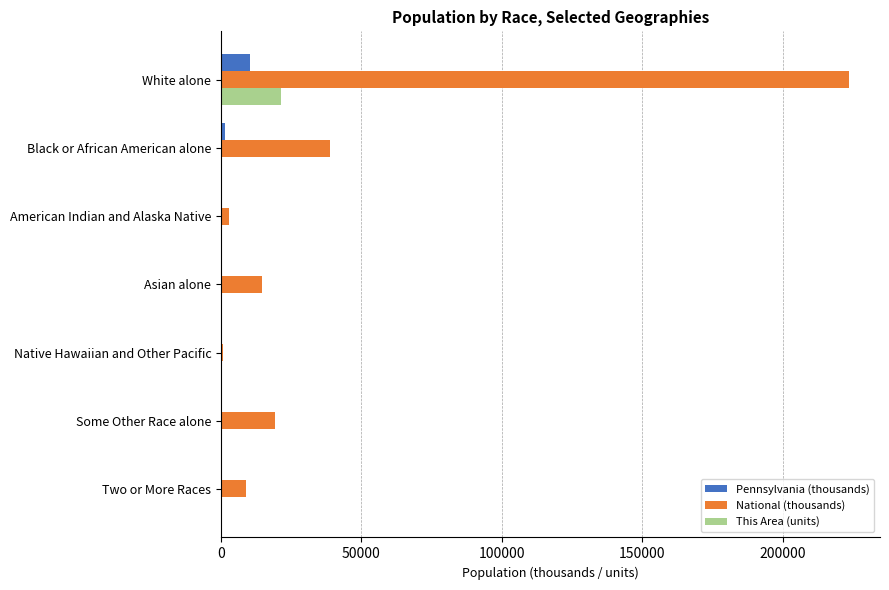

What is the sum of all This Area (units) values?

22244.0